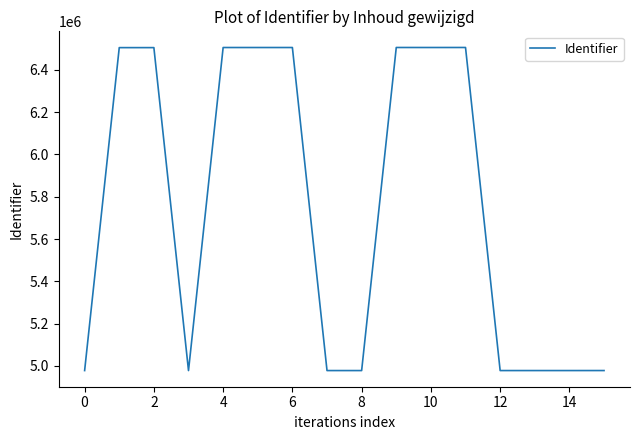

What is the maximum value shown in the chart?

6505696